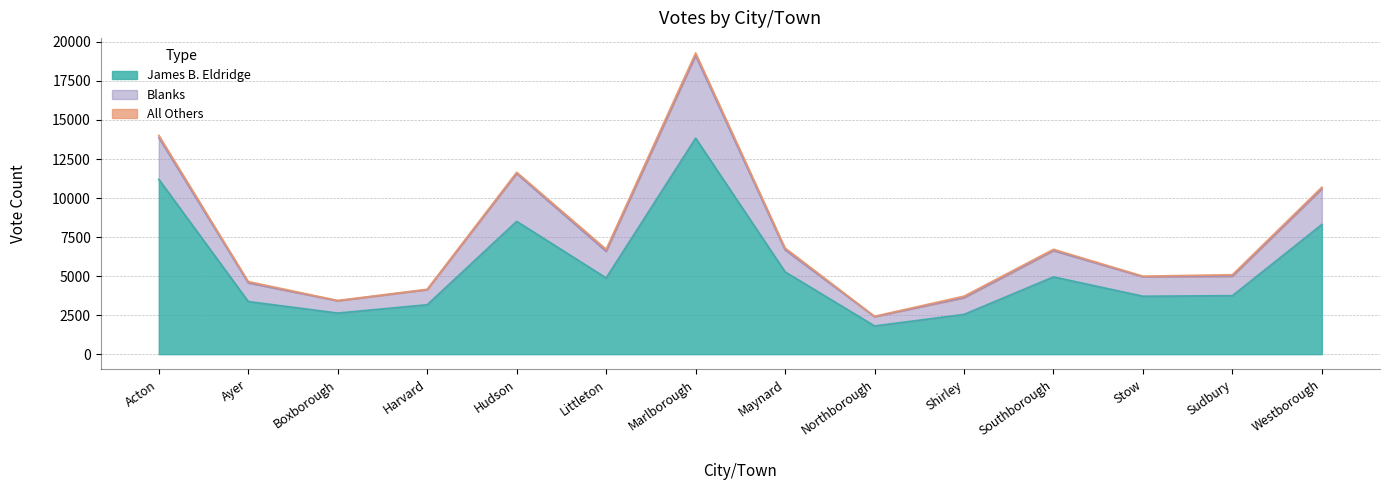

Rank the series by their maximum value, from highest to lowest.

James B. Eldridge, Blanks, All Others